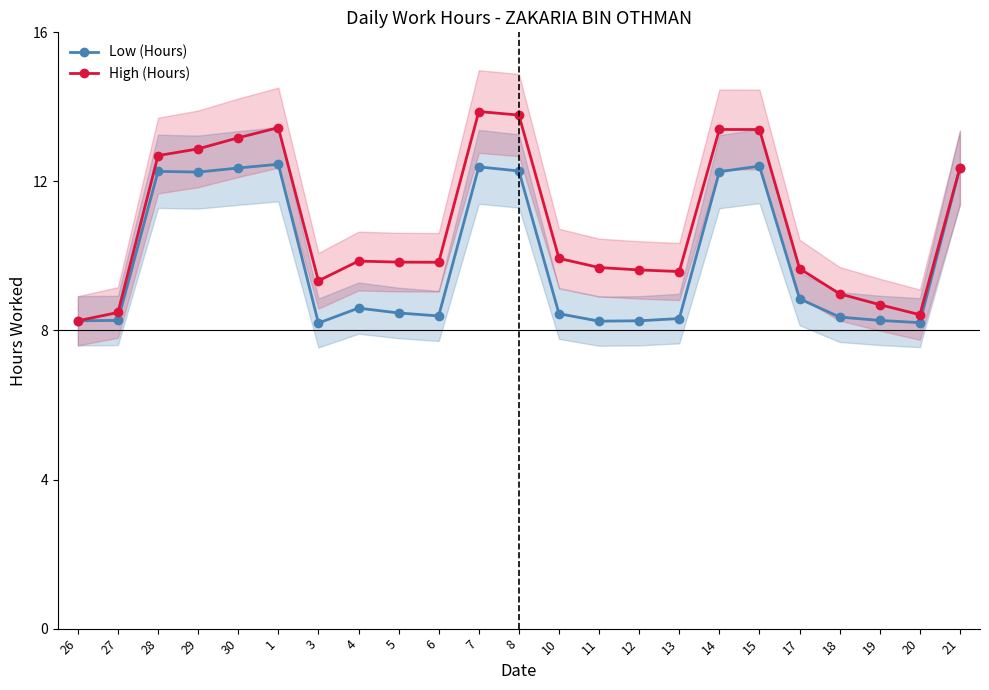

What is the greatest value displayed?

13.9